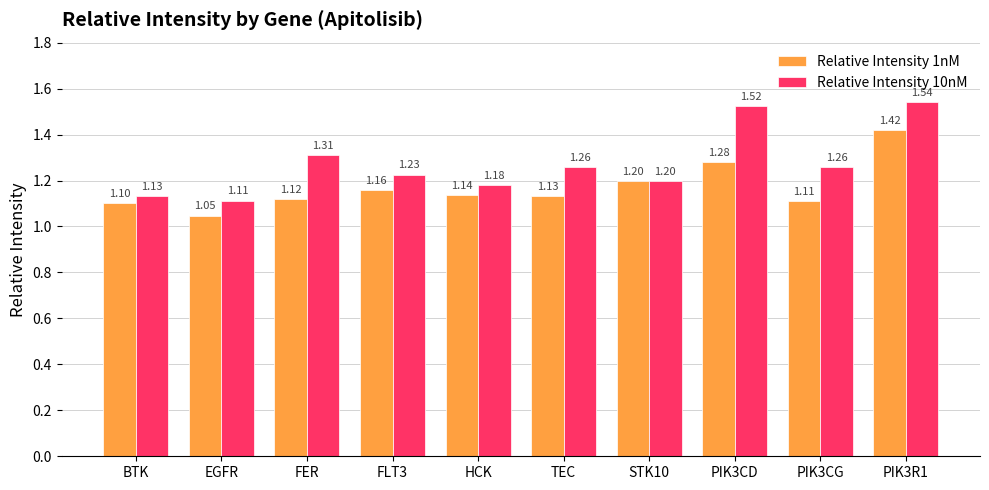

The Relative Intensity 1nM series shows 0.9 at PIK3CD. True or false?

False